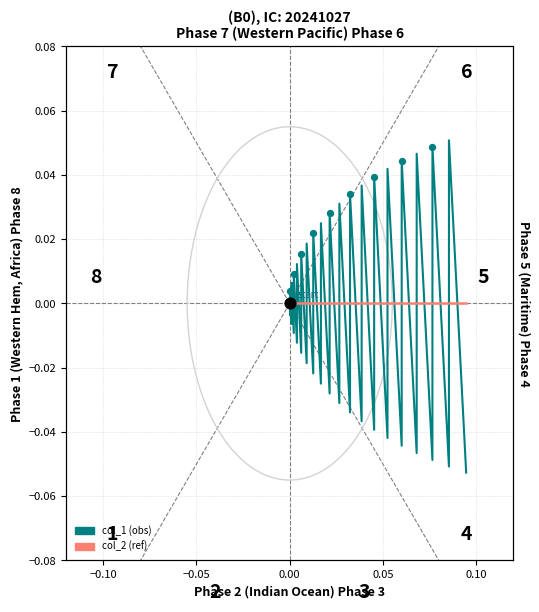

Which series has the largest total across all categories?

col_2